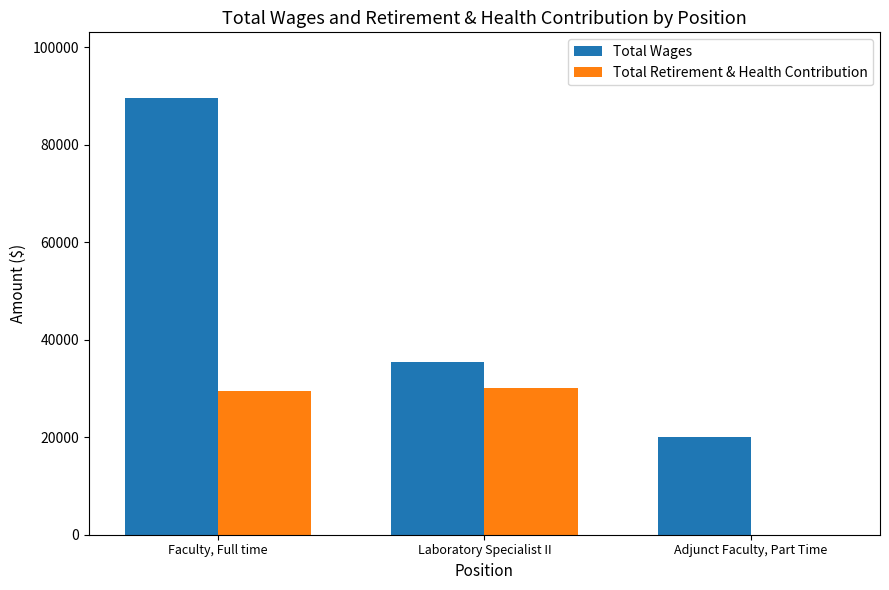

At which category does the chart reach its peak across all series?

Faculty, Full time